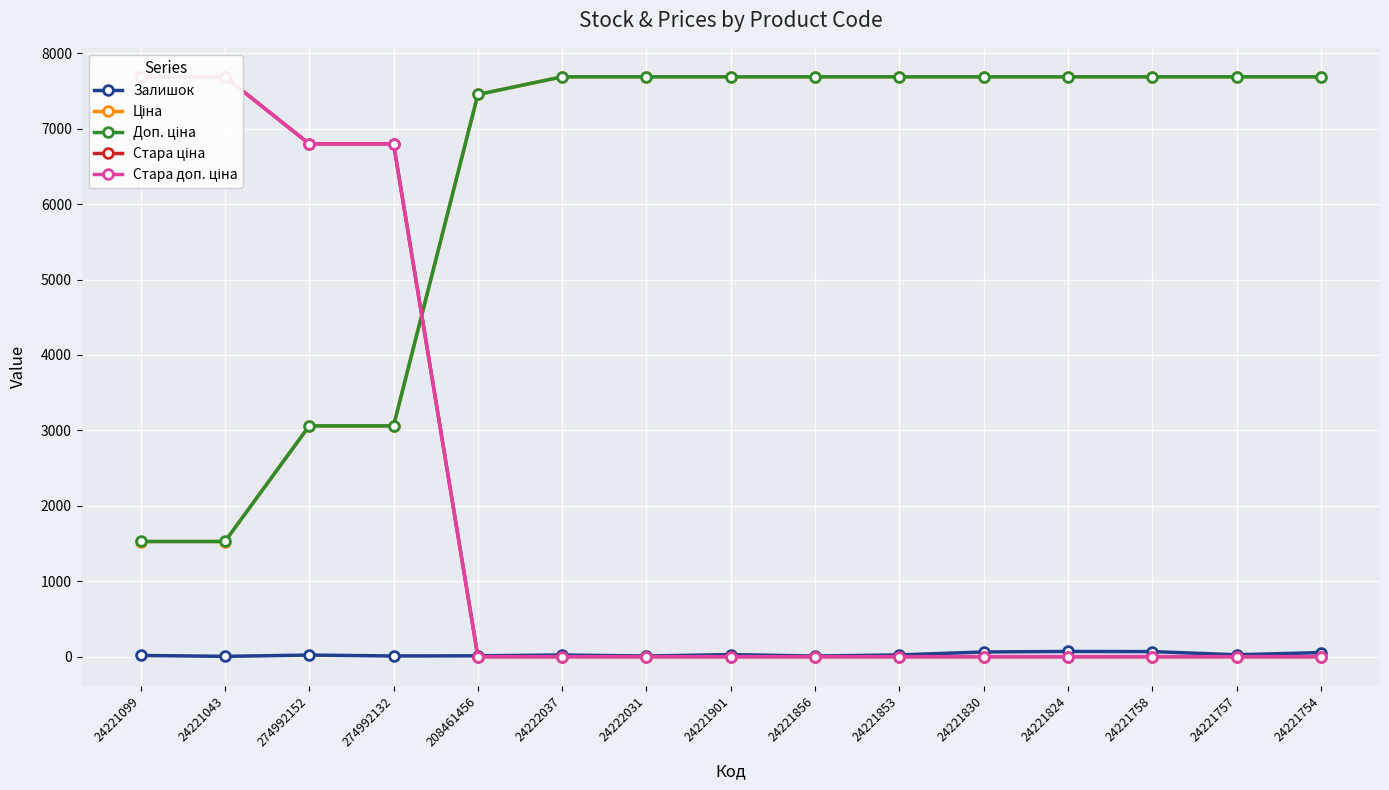

What is the value of the Доп. ціна point at the 4th from the left?

3060.0